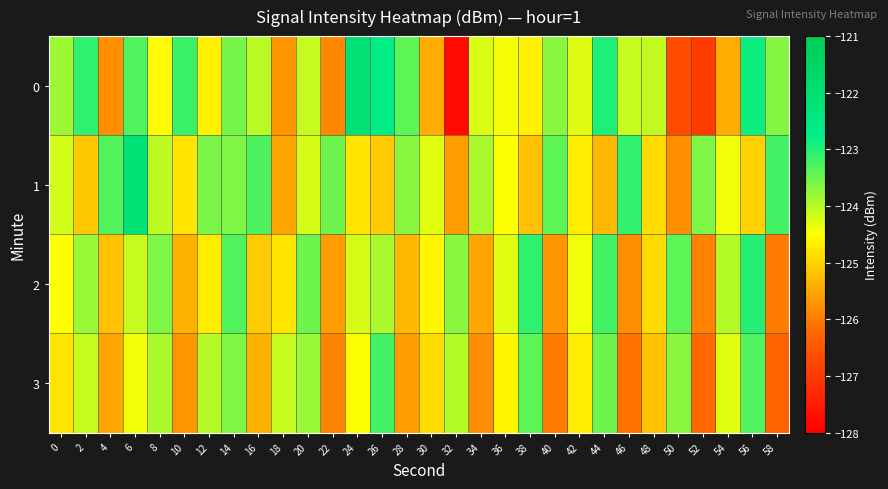

List the series in order of their peak value, lowest first.

3, 2, 1, 0